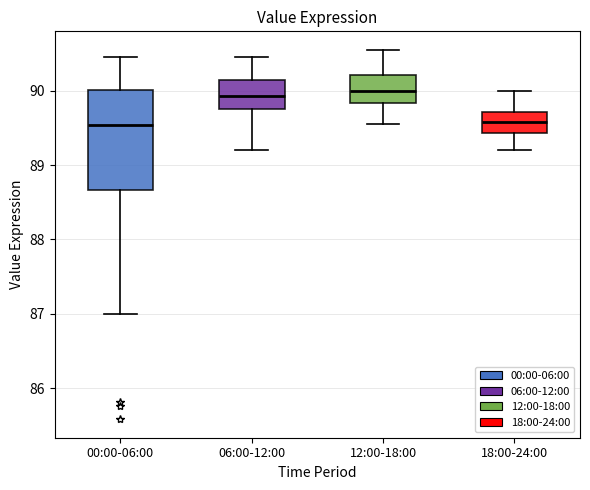

Reading left to right, read every box against the y-axis: the position of its median line, the range the box covers, and the ends of its whiskers. The values are not printed on the chart, so give them approximately, as read against the axis.

00:00-06:00: median 89.5, box 88.7 to 90.0, whiskers 87.0 to 90.5
06:00-12:00: median 89.9, box 89.8 to 90.2, whiskers 89.2 to 90.5
12:00-18:00: median 90.0, box 89.8 to 90.2, whiskers 89.6 to 90.6
18:00-24:00: median 89.6, box 89.4 to 89.7, whiskers 89.2 to 90.0